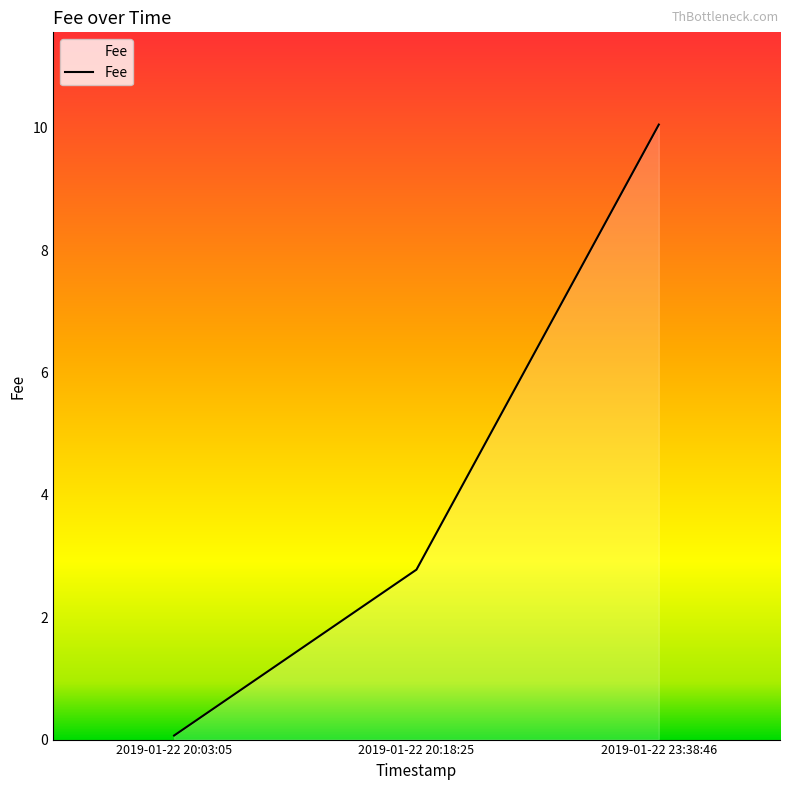

Between 2019-01-22 20:18:25 and 2019-01-22 20:03:05, which is larger?

2019-01-22 20:18:25